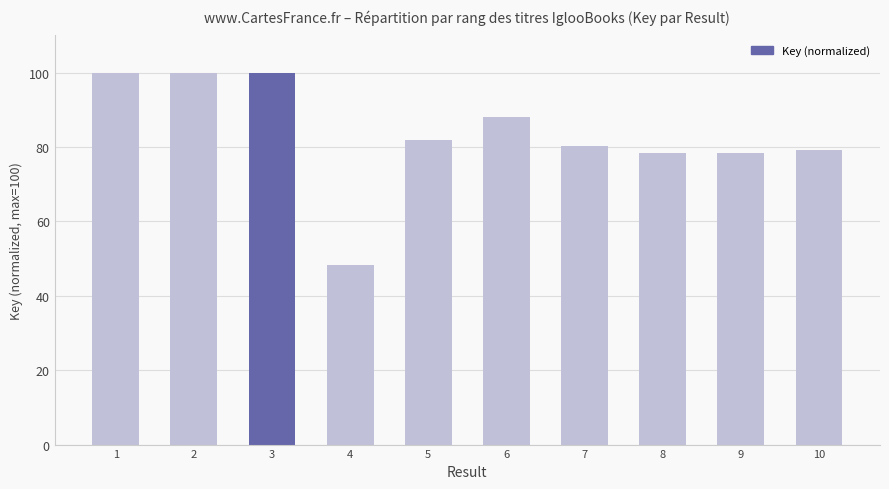

What is the value of the 3rd bar from the left?

100.0